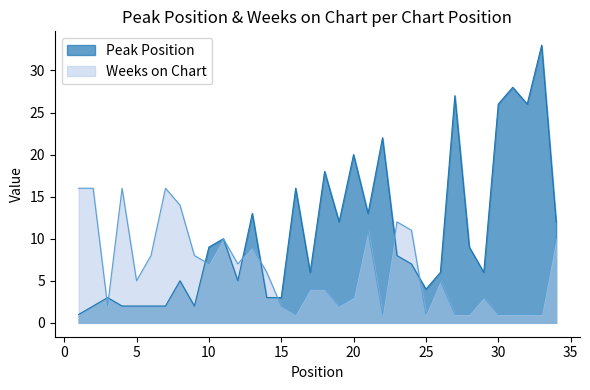

List the series in order of their overall mean, lowest first.

Weeks on Chart, Peak Position